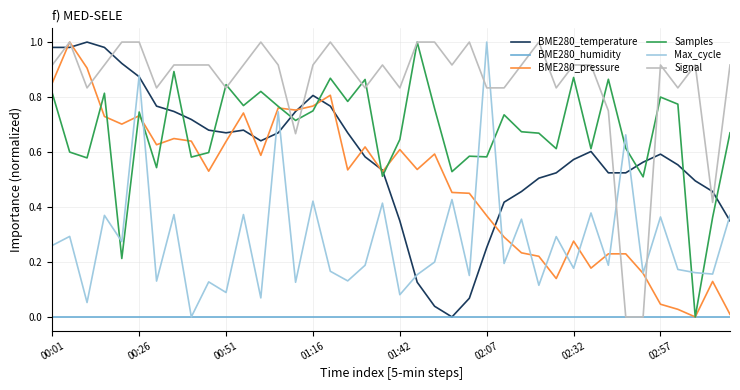

Which series has the largest total across all categories?

Signal